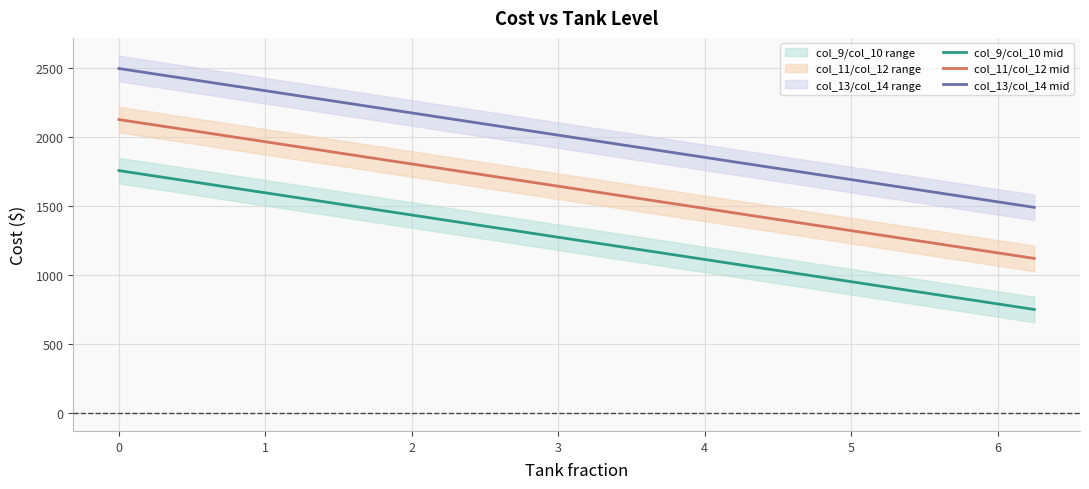

What is the label of the 11th point from the left?

10